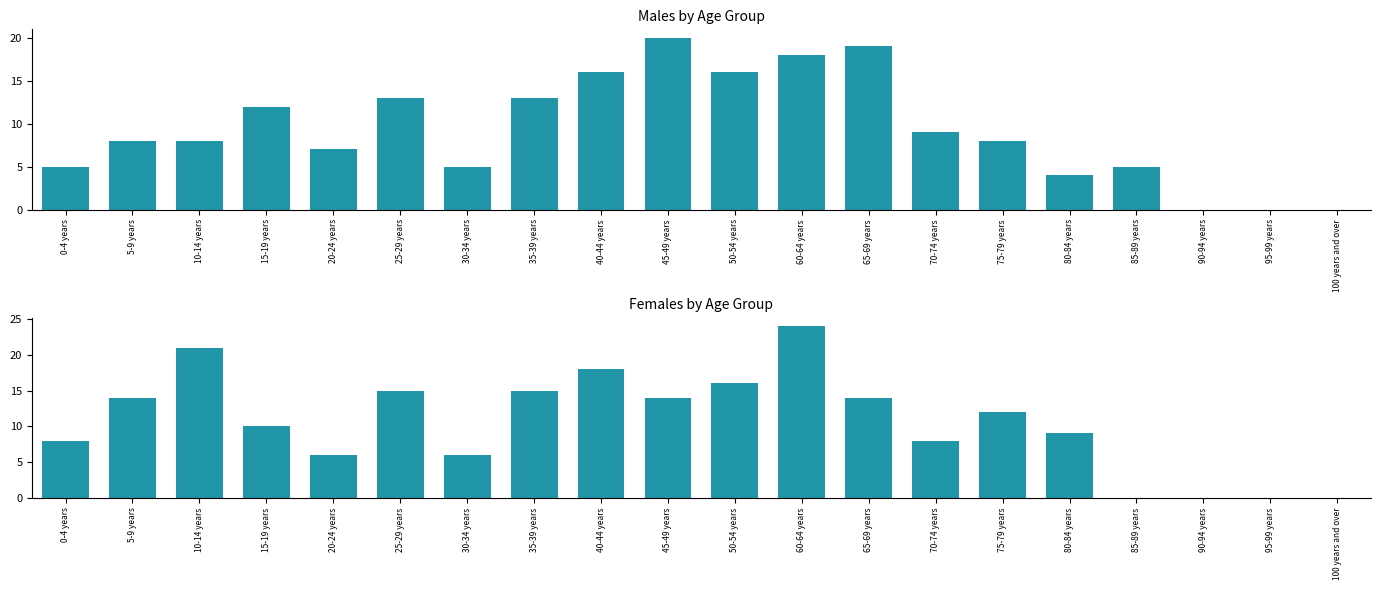

What is the difference between the second highest and second lowest values in the Females series?

21